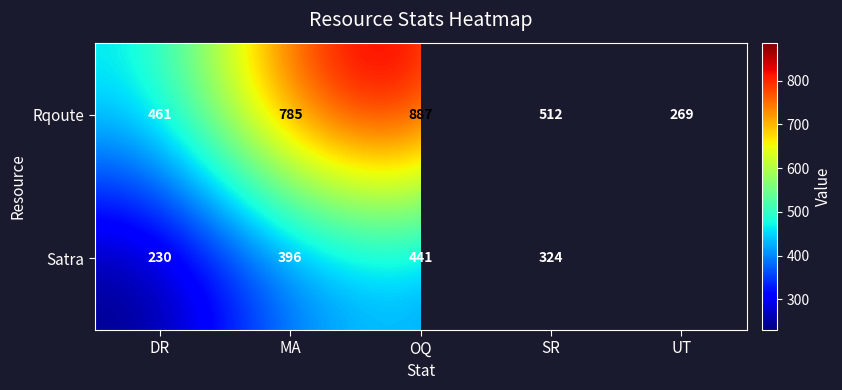

Is the value of Satra at OQ greater than the value of Rqoute at UT?

Yes